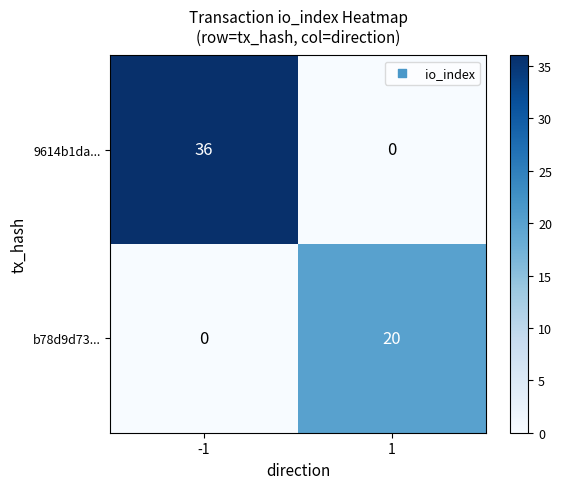

Count the number of categories in the chart.

2